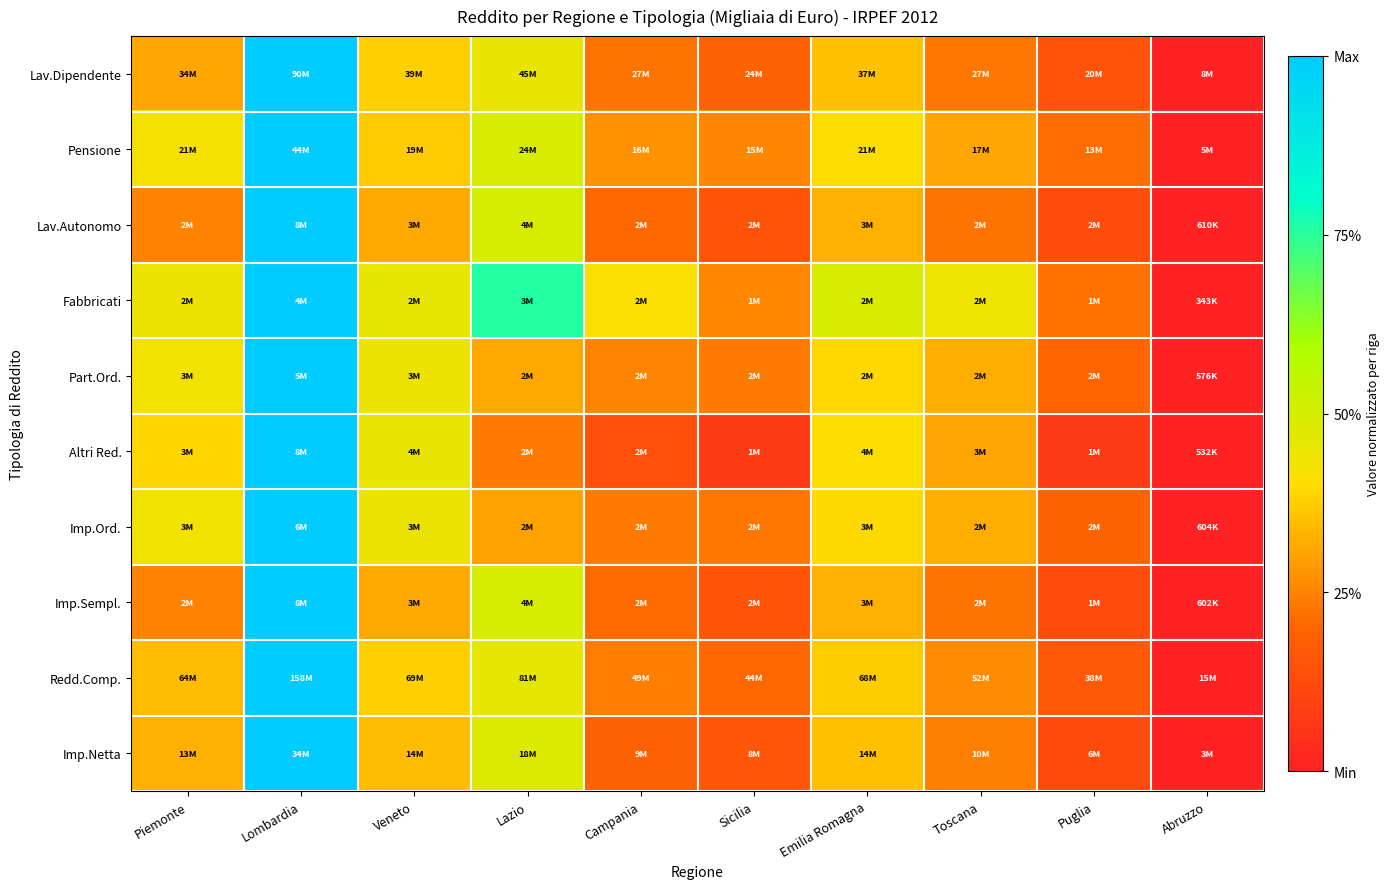

Between Lazio and Veneto, which is larger?

Lazio